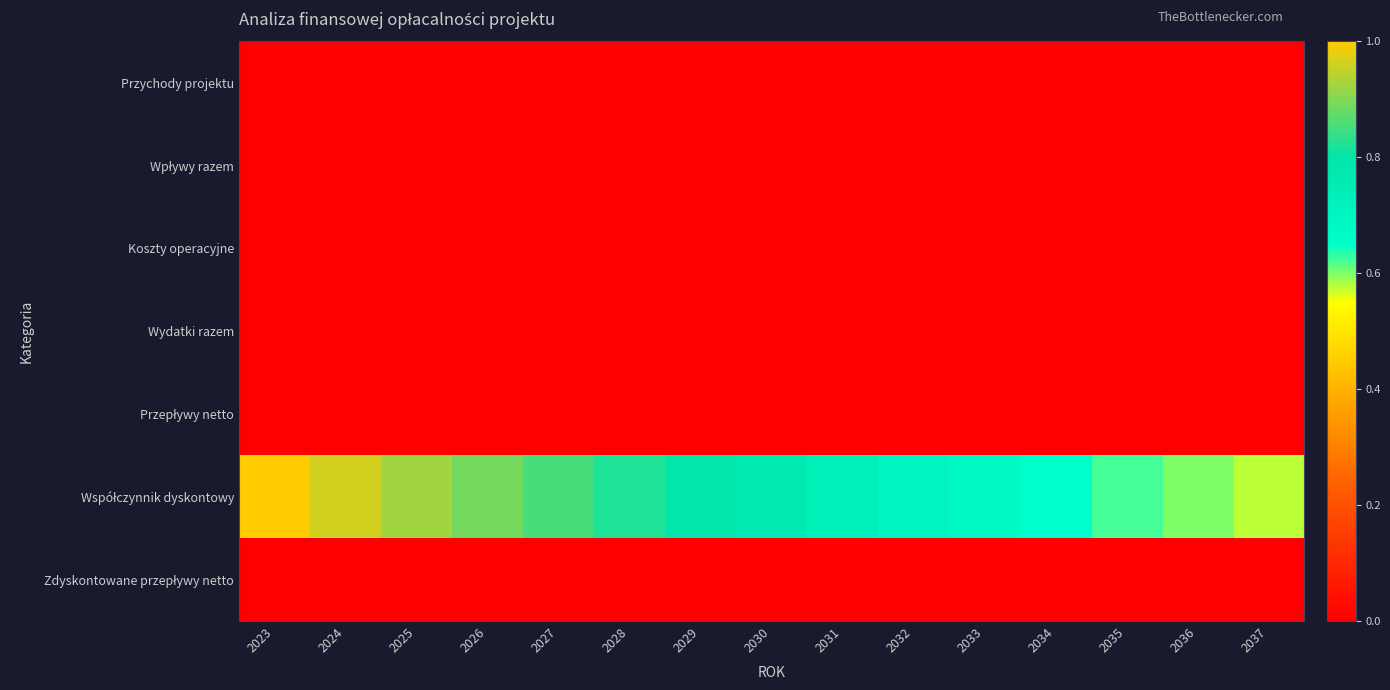

Between 2029 and 2030, which is larger?

2029